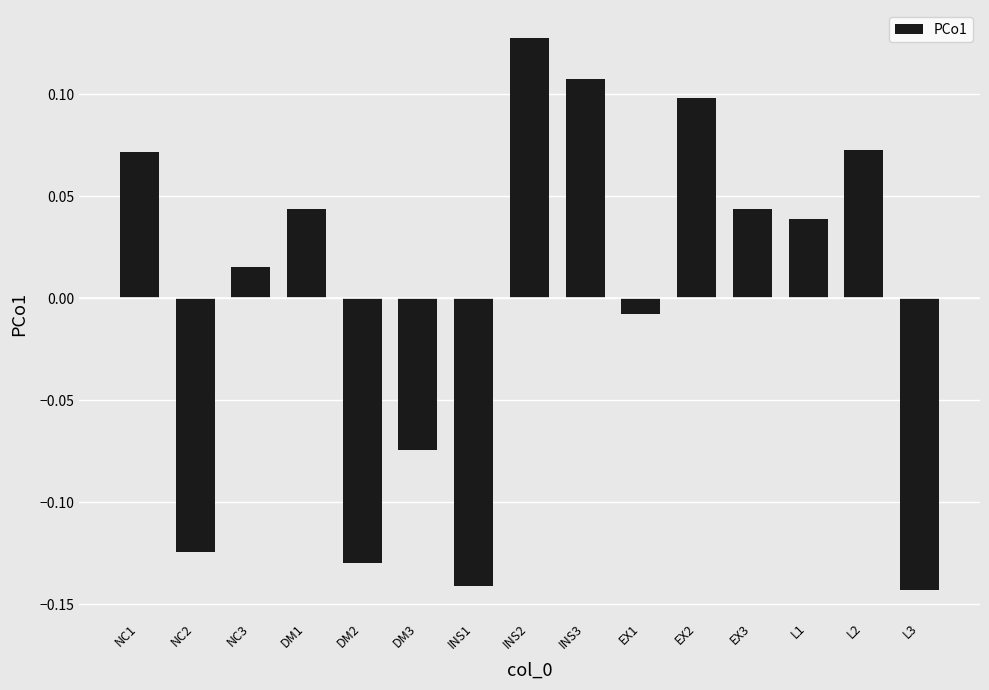

What position from the left is L3?

15